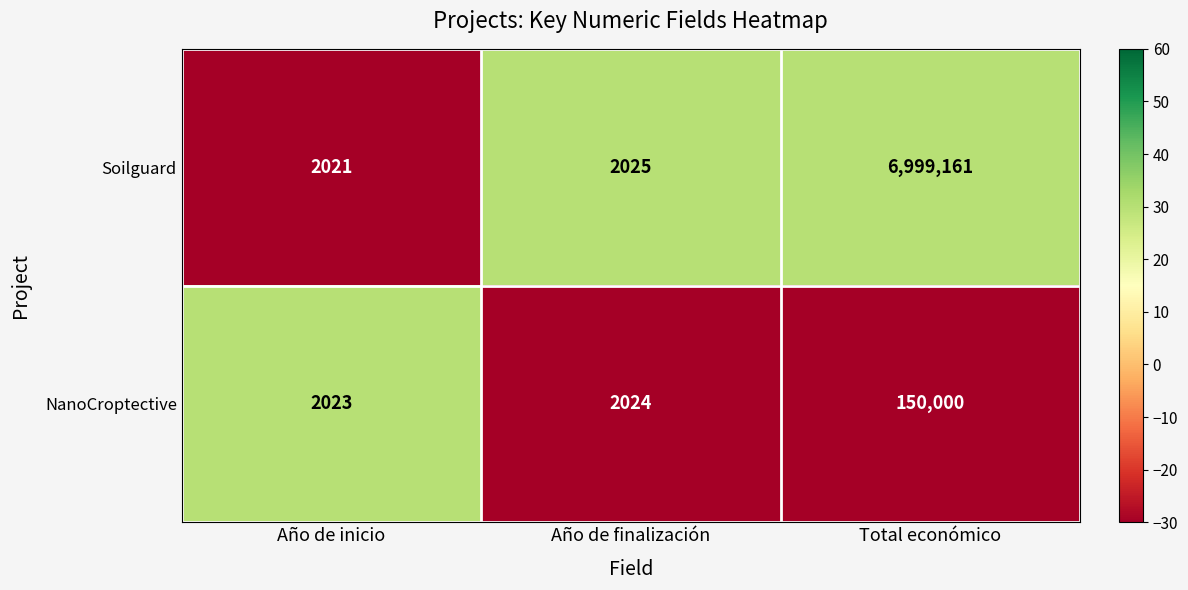

The value of NanoCroptective at Total económico is 150000. True or false?

True